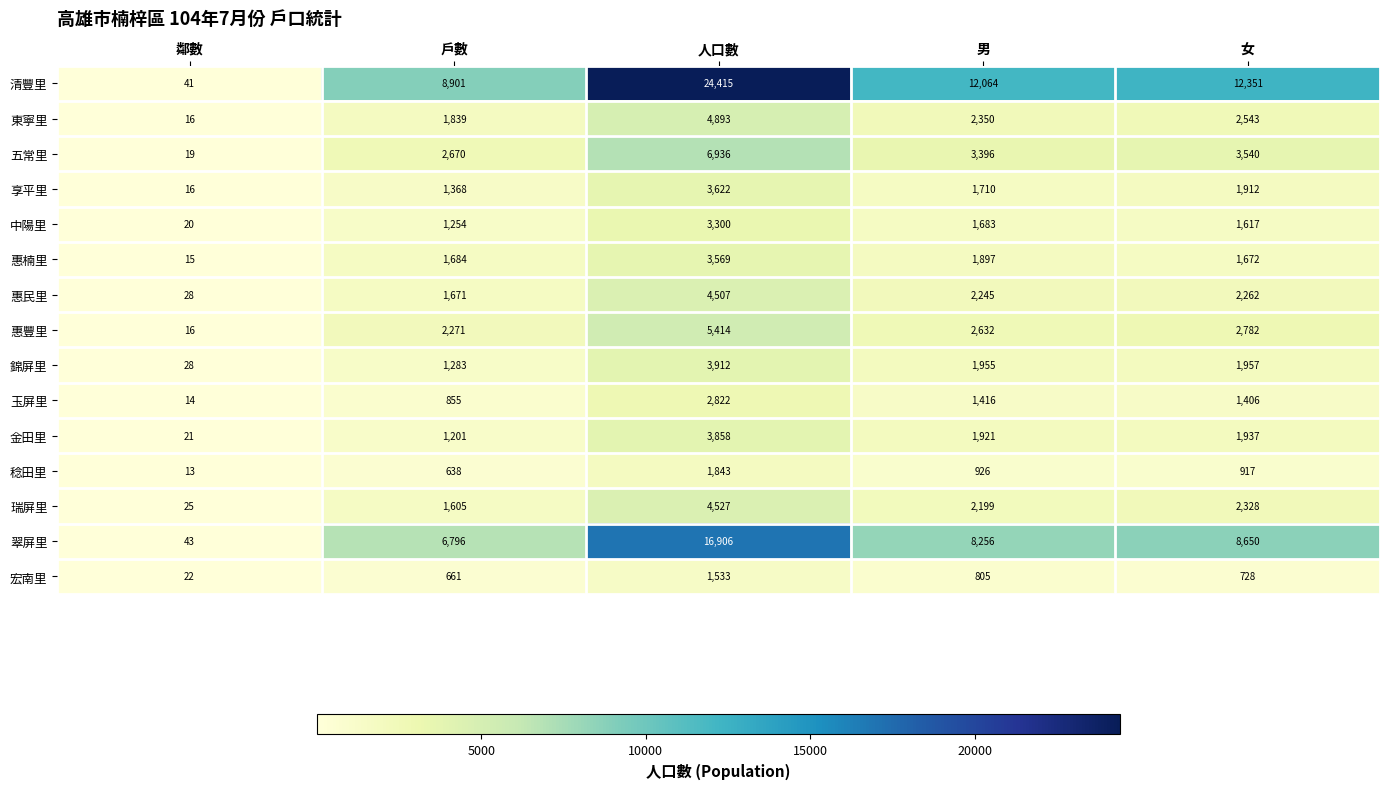

What is the approximate value of 惠楠里 at 女, to the nearest 100?

1700